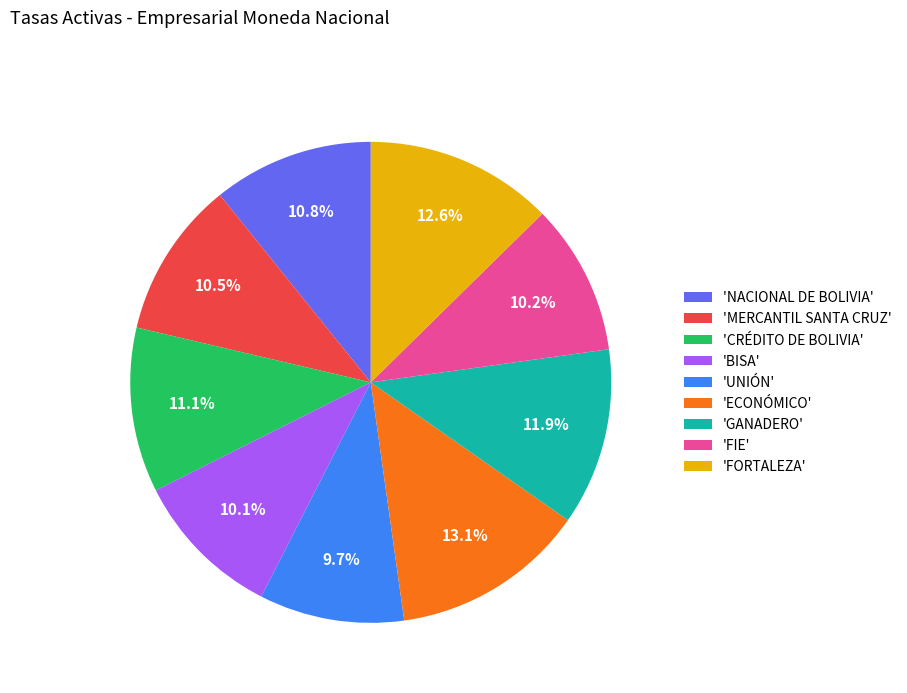

What is the ratio of the value at 'ECONÓMICO' to the value at 'BISA'?

1.3